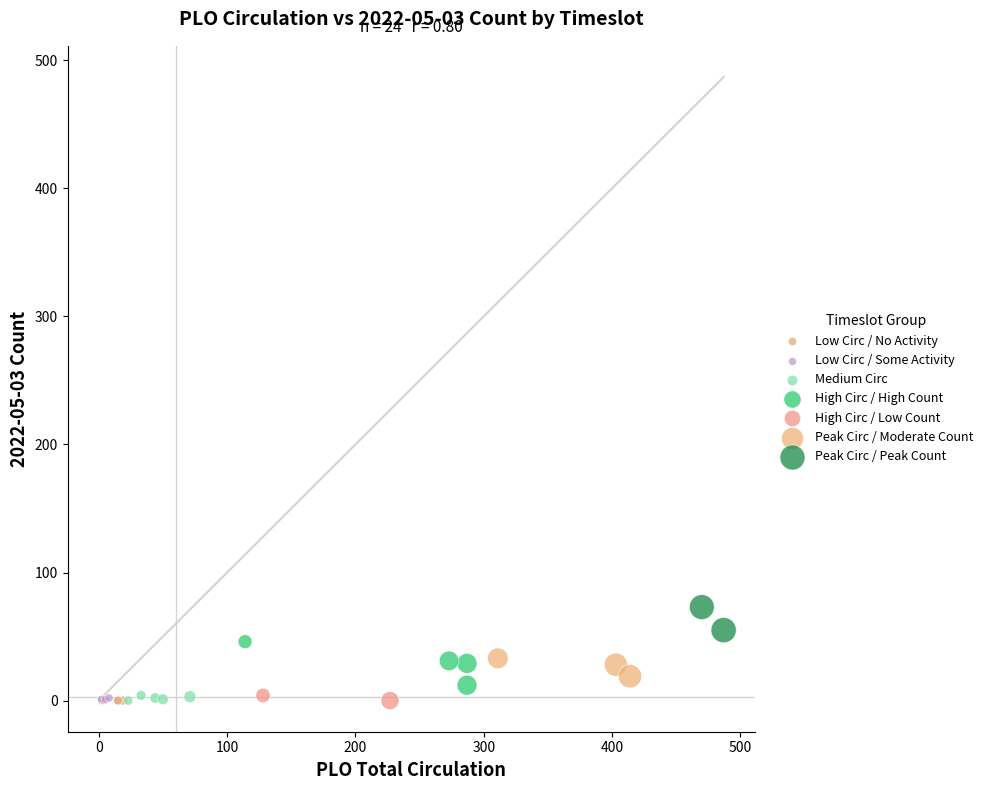

What are all the series names shown in the legend?

Low Circ / No Activity, Low Circ / Some Activity, Medium Circ, High Circ / High Count, High Circ / Low Count, Peak Circ / Moderate Count, Peak Circ / Peak Count